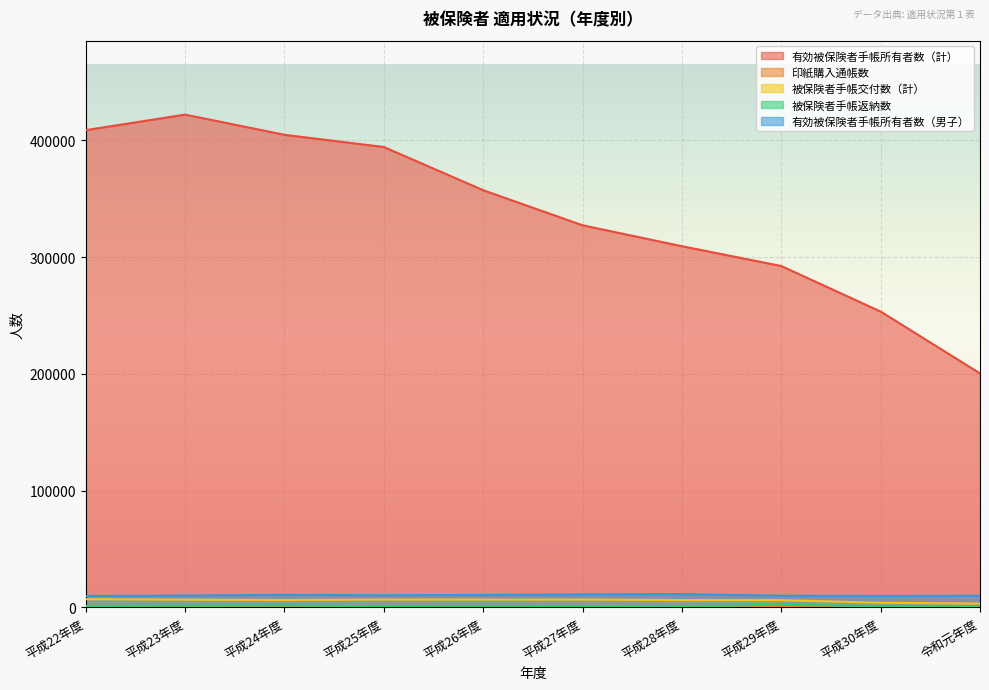

True or false: 被保険者手帳返納数 and 被保険者手帳交付数（計） intersect in this chart.

False